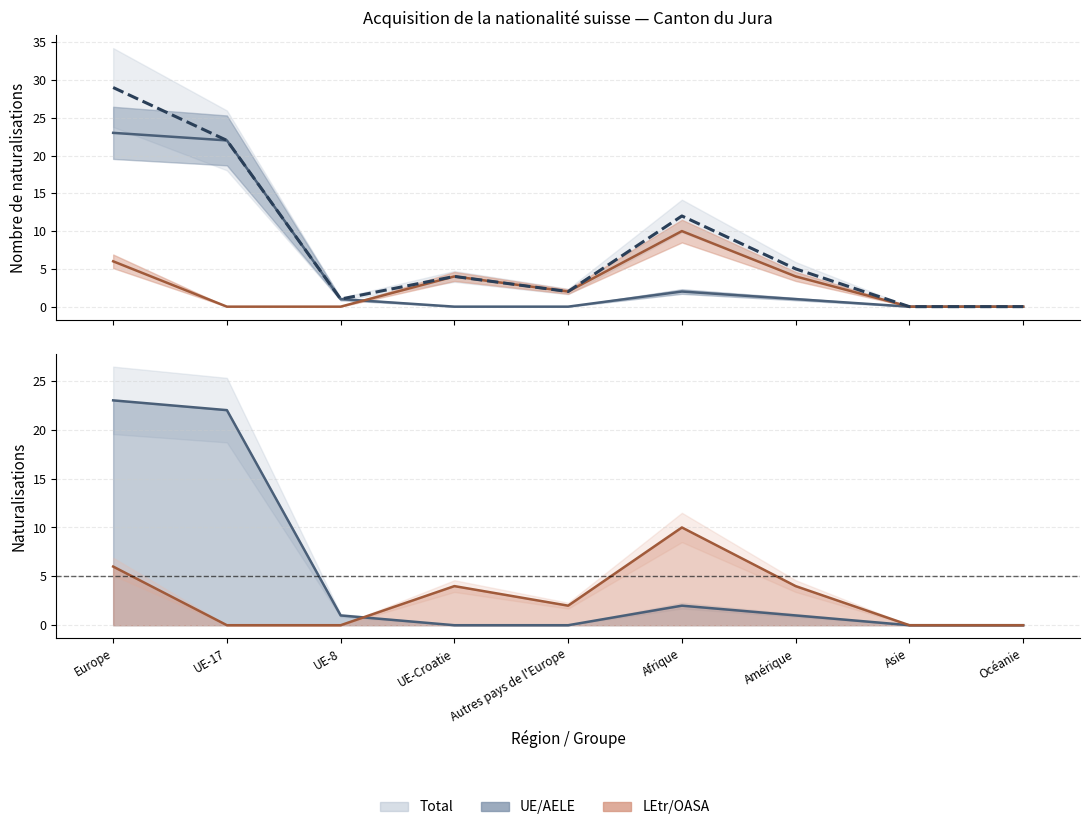

At Autres pays de l'Europe, list the series in order from largest to smallest.

Total acquisition, Total LEtr / OASA, Naturalisations LEtr, Total UE/AELE, Naturalisations UE